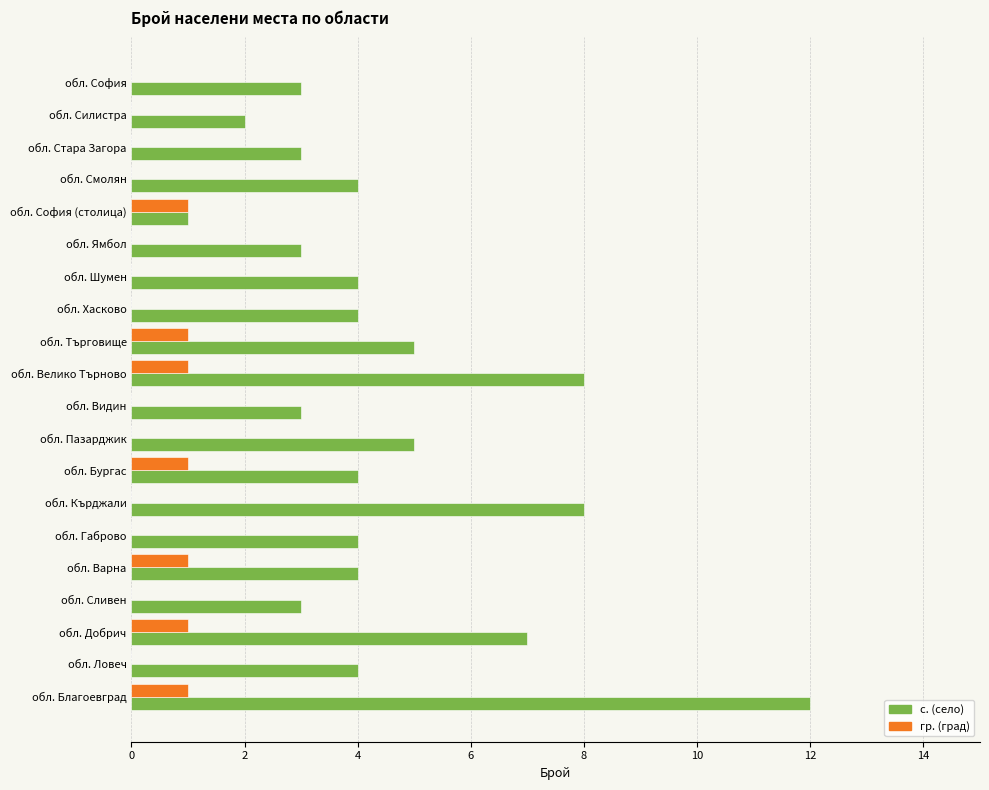

How many гр. (град) values are between 0 and 1?

20